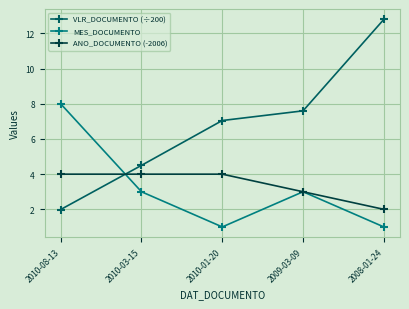

What is the sum of the ANO_DOCUMENTO (-2006) values at 2009-03-09 and 2010-08-13?

7.0